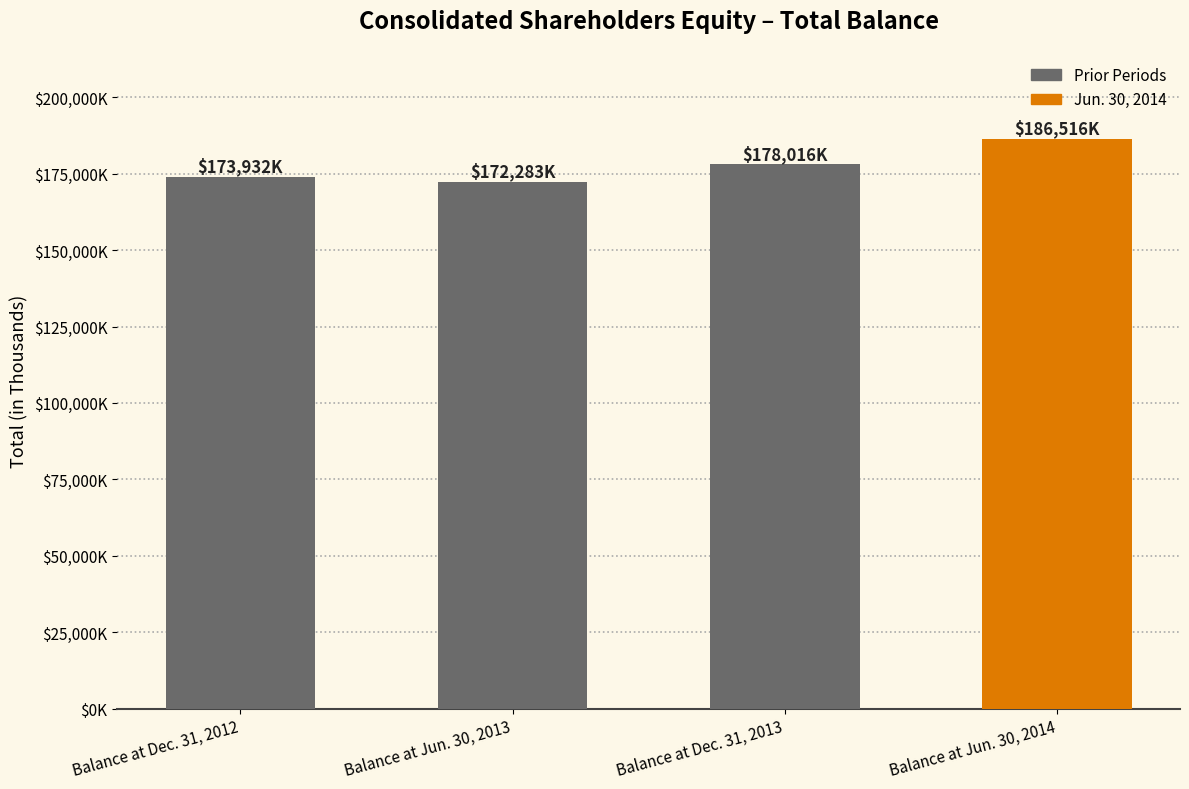

Does the chart contain any negative values?

No